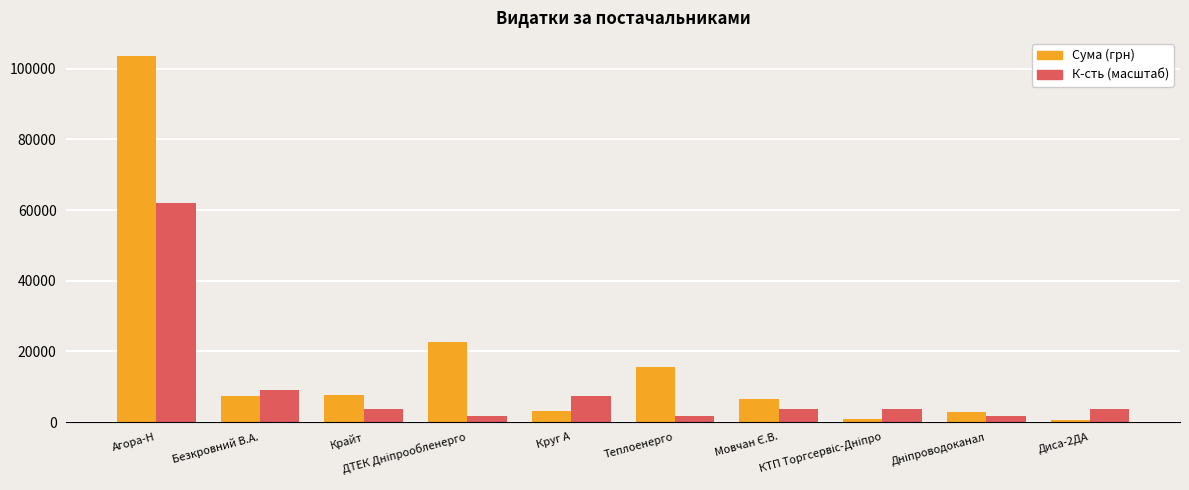

What is the greatest value displayed?

103547.2